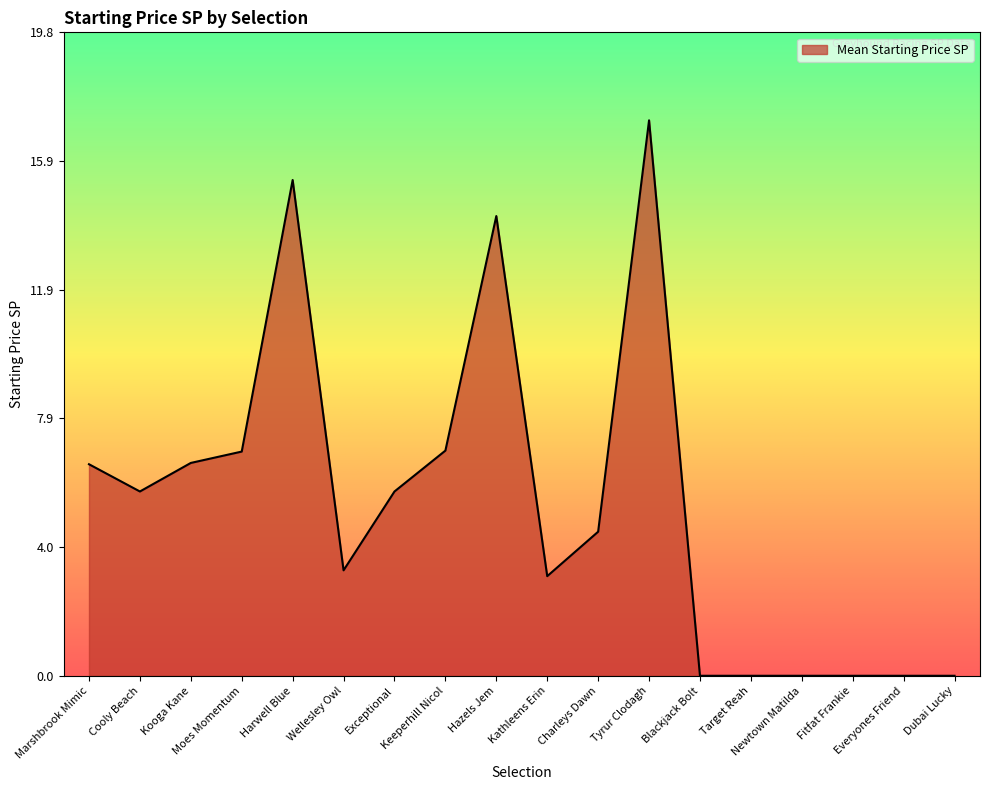

The value at Blackjack Bolt is 0.0. True or false?

True